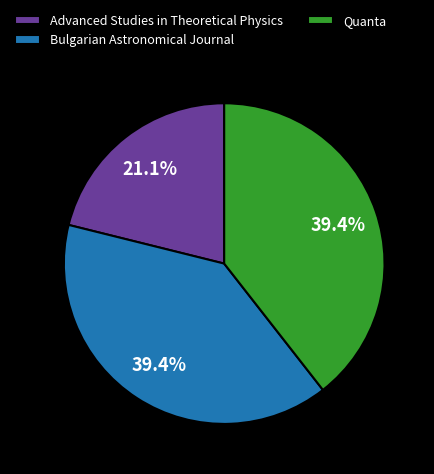

Between Bulgarian Astronomical Journal and Advanced Studies in Theoretical Physics, which is larger?

Bulgarian Astronomical Journal